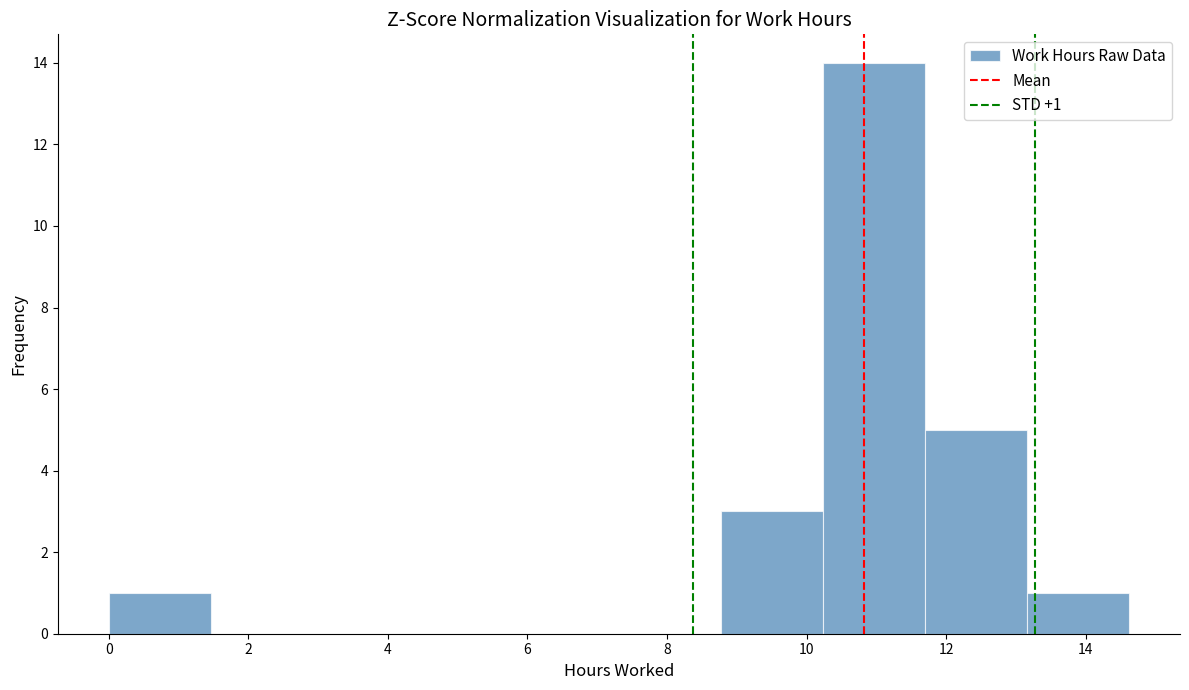

Over which range of the x-axis is the bar tallest?

10.2 to 11.6